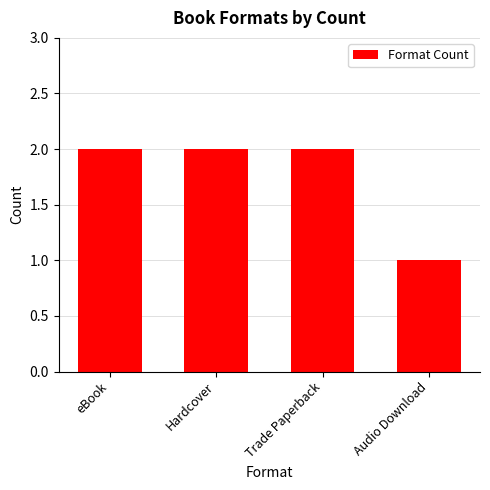

What is the sum of the values at Trade Paperback and Hardcover?

4